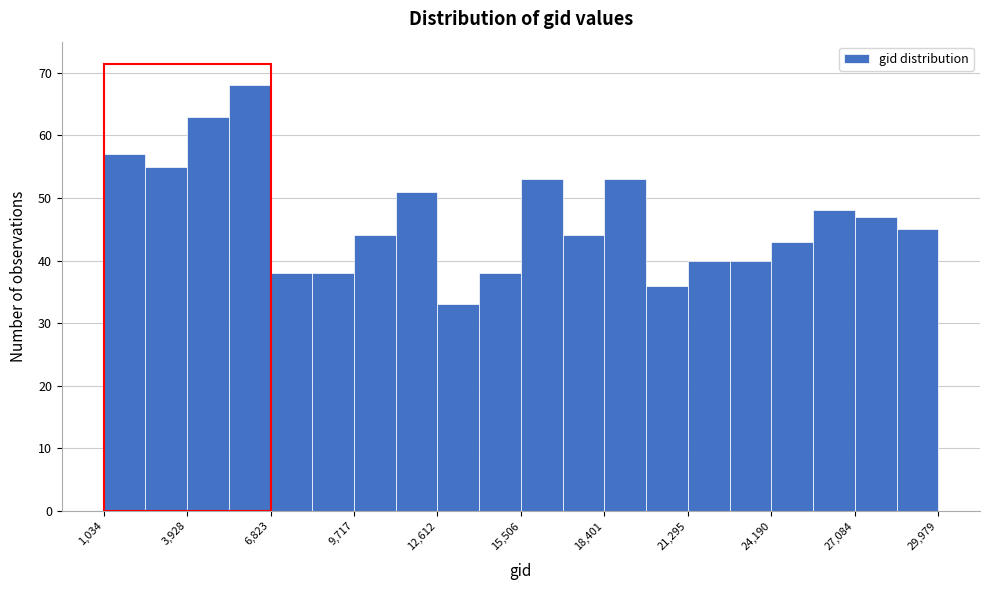

Around what value on the x-axis is the tallest bar? Give the approximate position of its centre, as read against the axis.

6000